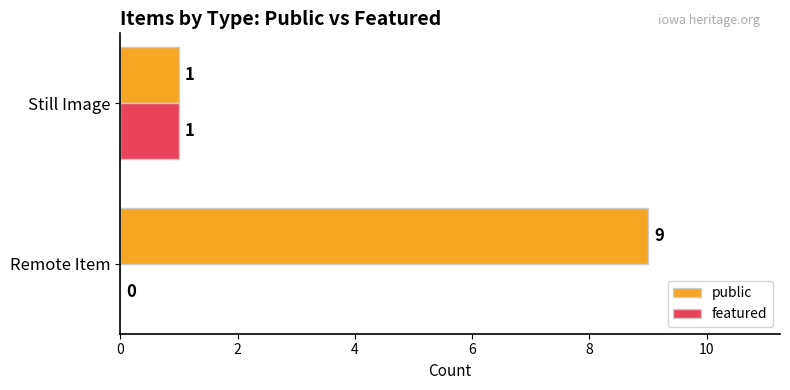

What is the highest value of the public series?

9